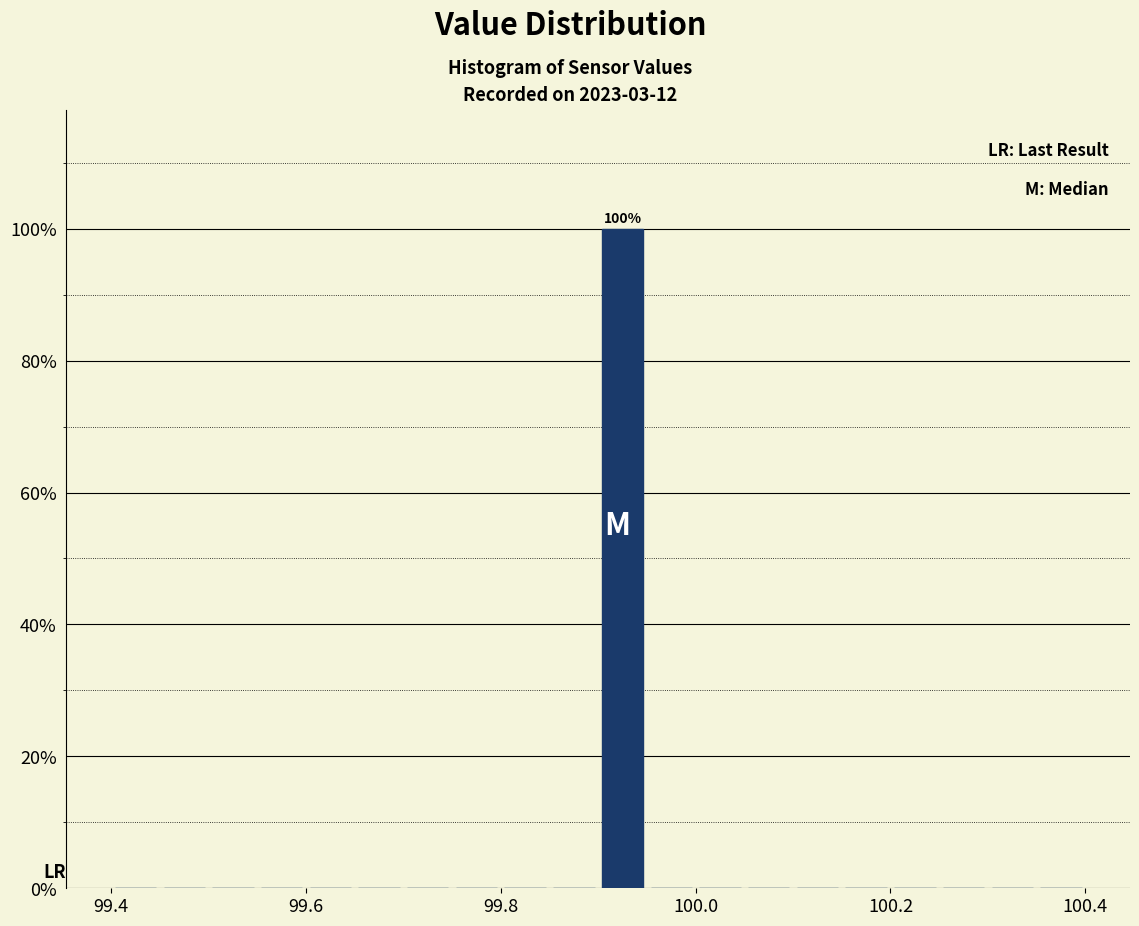

Read against the x-axis, roughly where is the centre of the tallest bar?

99.92